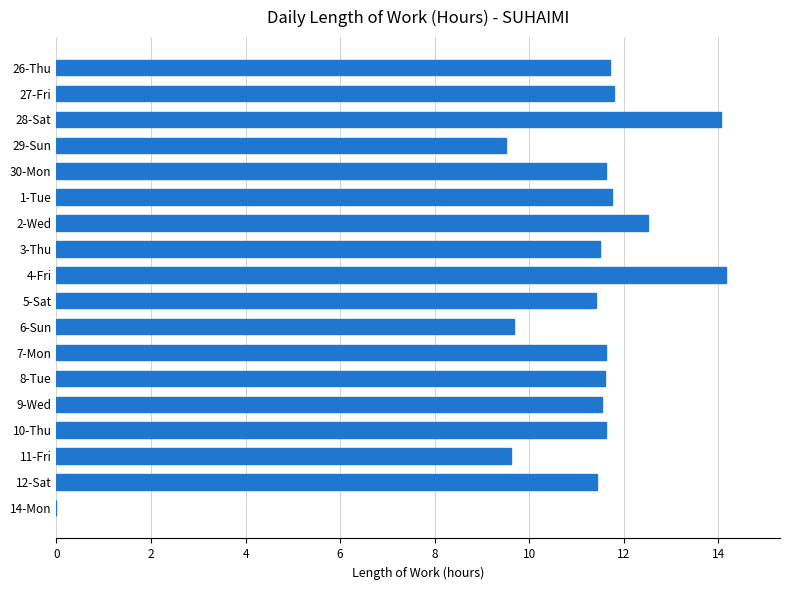

Count the number of data series in this chart.

1